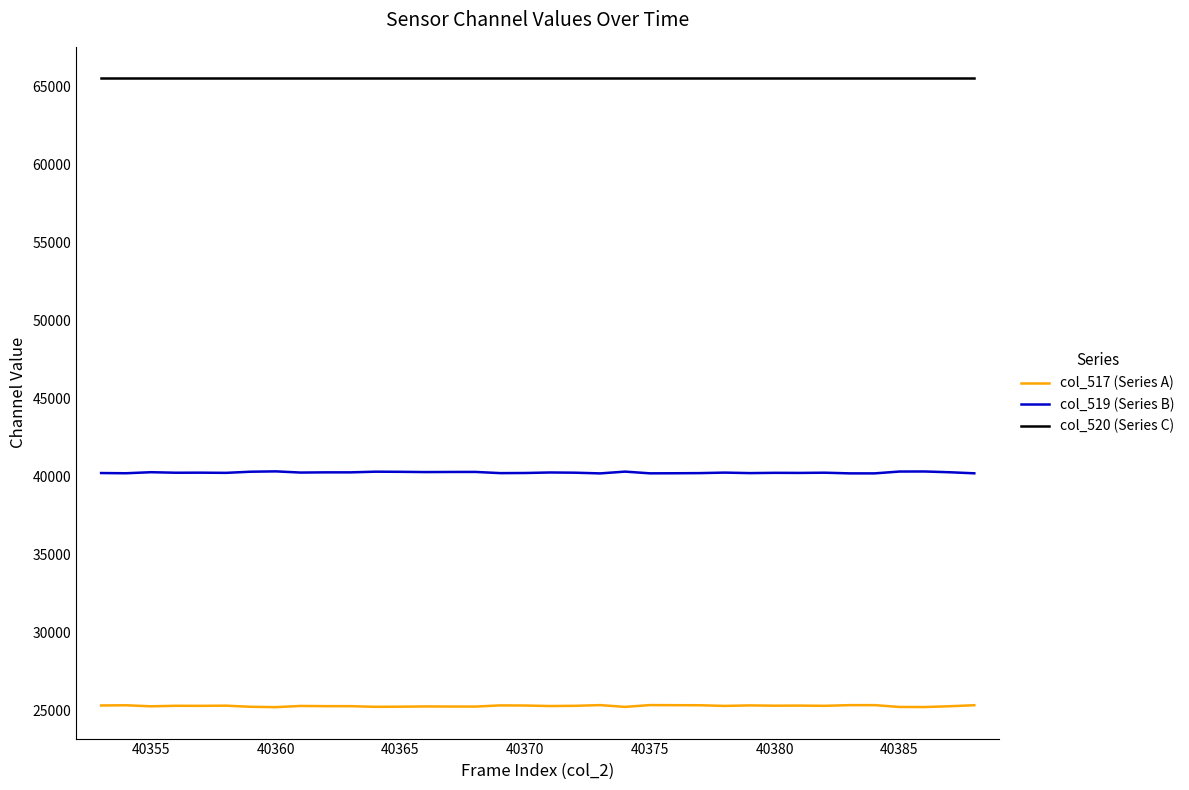

True or false: col_519 (Series B) and col_517 (Series A) cross at least once.

False